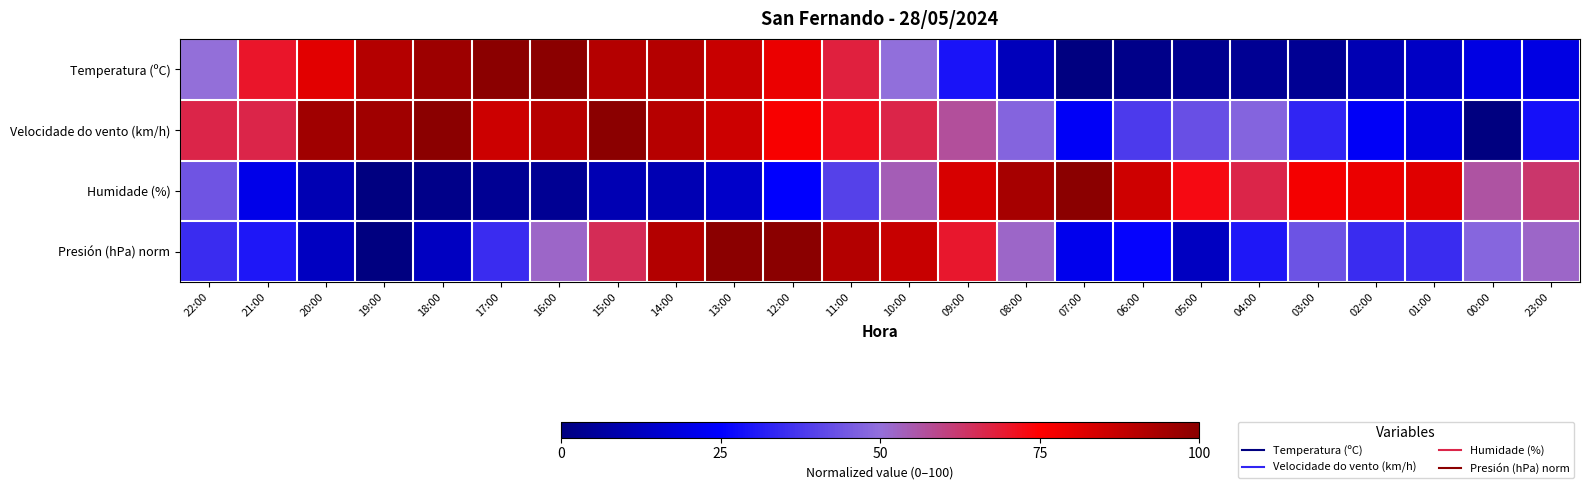

Reading left to right, extract all data points from this chart.

Temperatura (ºC): 22:00=50.3	21:00=69.9	20:00=81.1	19:00=90.9	18:00=95.8	17:00=100.0	16:00=100.0	15:00=90.9	14:00=90.9	13:00=86.7	12:00=79.0	11:00=67.8	10:00=49.7	09:00=29.4	08:00=11.9	07:00=0.0	06:00=2.1	05:00=3.5	04:00=4.2	03:00=4.2	02:00=10.5	01:00=14.0	00:00=19.6	23:00=19.6
Velocidade do vento (km/h): 22:00=66.7	21:00=66.7	20:00=95.2	19:00=95.2	18:00=100.0	17:00=85.7	16:00=90.5	15:00=100.0	14:00=90.5	13:00=85.7	12:00=76.2	11:00=71.4	10:00=66.7	09:00=57.1	08:00=47.6	07:00=23.8	06:00=38.1	05:00=42.9	04:00=47.6	03:00=33.3	02:00=23.8	01:00=19.0	00:00=0.0	23:00=28.6
Humidade (%): 22:00=43.8	21:00=20.8	20:00=10.4	19:00=0.0	18:00=2.1	17:00=4.2	16:00=4.2	15:00=10.4	14:00=10.4	13:00=14.6	12:00=25.0	11:00=39.6	10:00=54.2	09:00=83.3	08:00=93.8	07:00=100.0	06:00=85.4	05:00=72.9	04:00=66.7	03:00=77.1	02:00=79.2	01:00=81.2	00:00=56.2	23:00=62.5
Presión (hPa) norm: 22:00=34.8	21:00=30.4	20:00=13.0	19:00=0.0	18:00=13.0	17:00=34.8	16:00=52.2	15:00=65.2	14:00=91.3	13:00=100.0	12:00=100.0	11:00=91.3	10:00=87.0	09:00=69.6	08:00=52.2	07:00=21.7	06:00=26.1	05:00=13.0	04:00=30.4	03:00=43.5	02:00=34.8	01:00=34.8	00:00=47.8	23:00=52.2